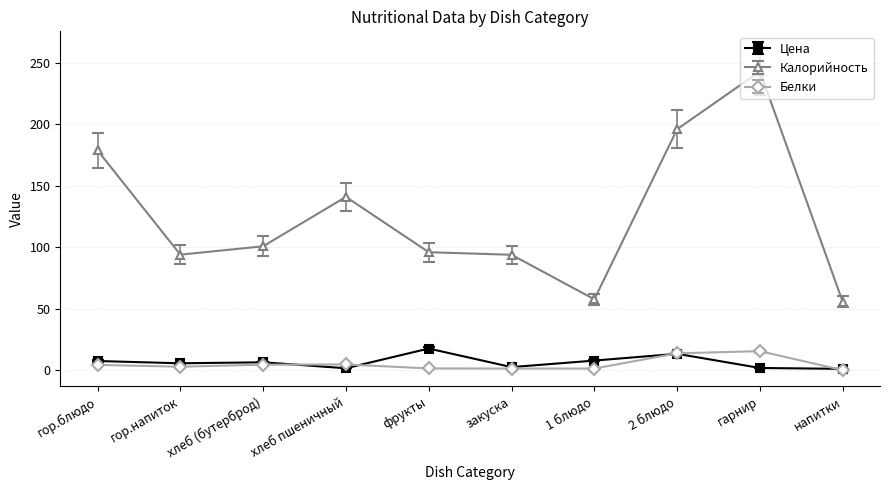

What is the sum of all Калорийность values?

1256.8